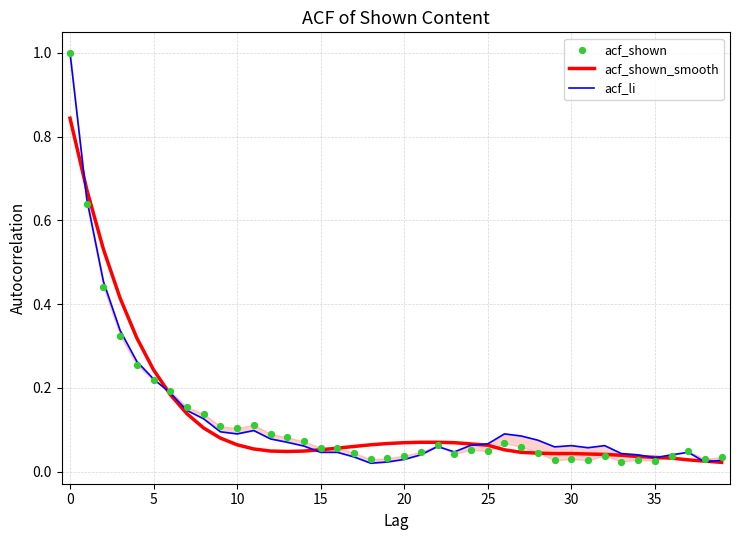

What are all the series names shown in the legend?

acf_shown_smooth, acf_li, acf_shown